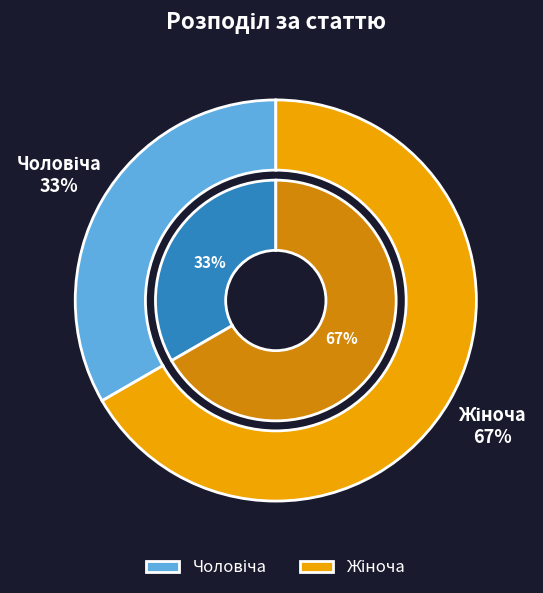

To the nearest percent, what is the combined percentage of Жіноча and Чоловіча?

100%